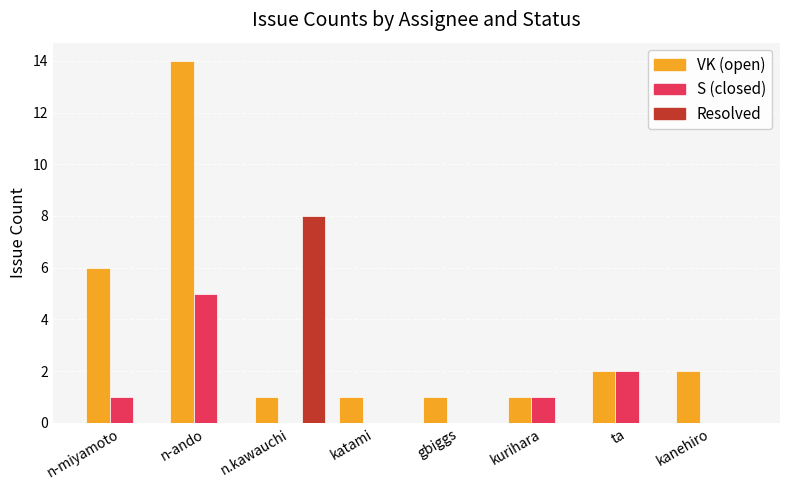

Which category has the highest value across all series?

n-ando